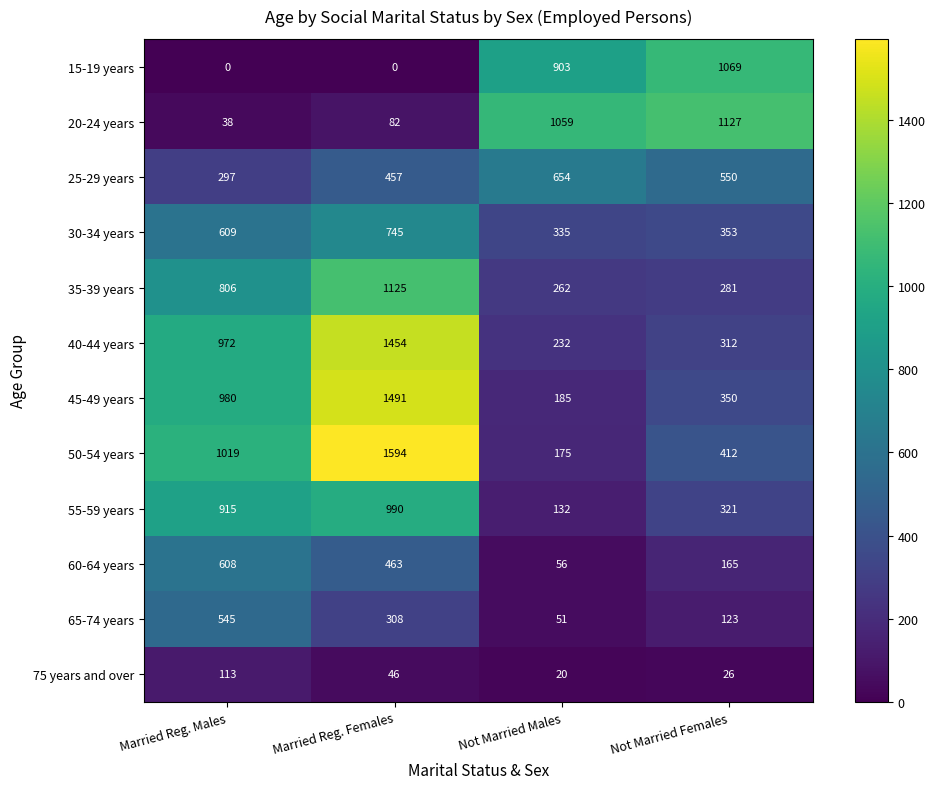

What is the highest value of the 30-34 years series?

745